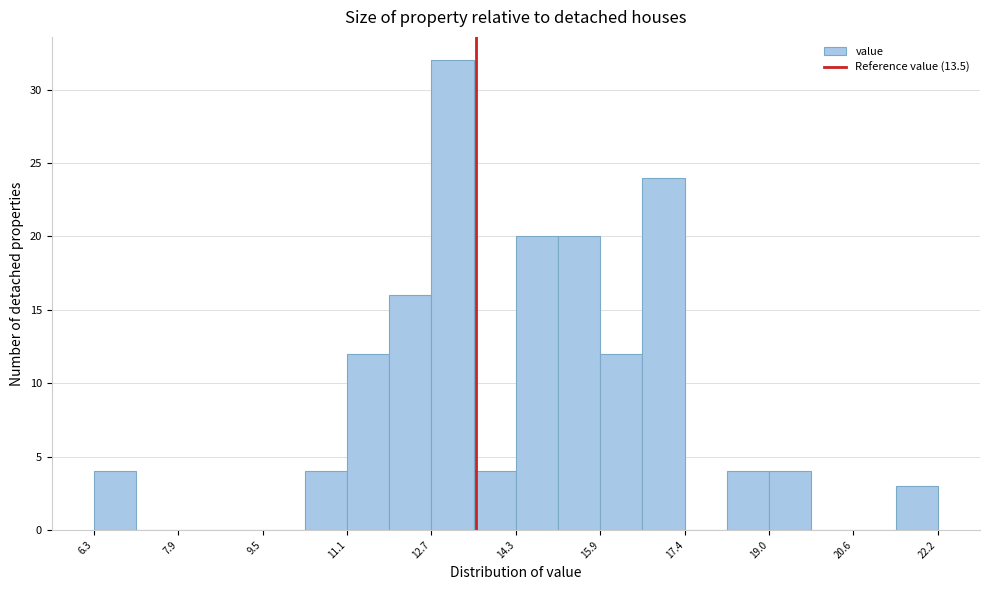

Read against the x-axis, roughly where is the centre of the tallest bar?

13.0